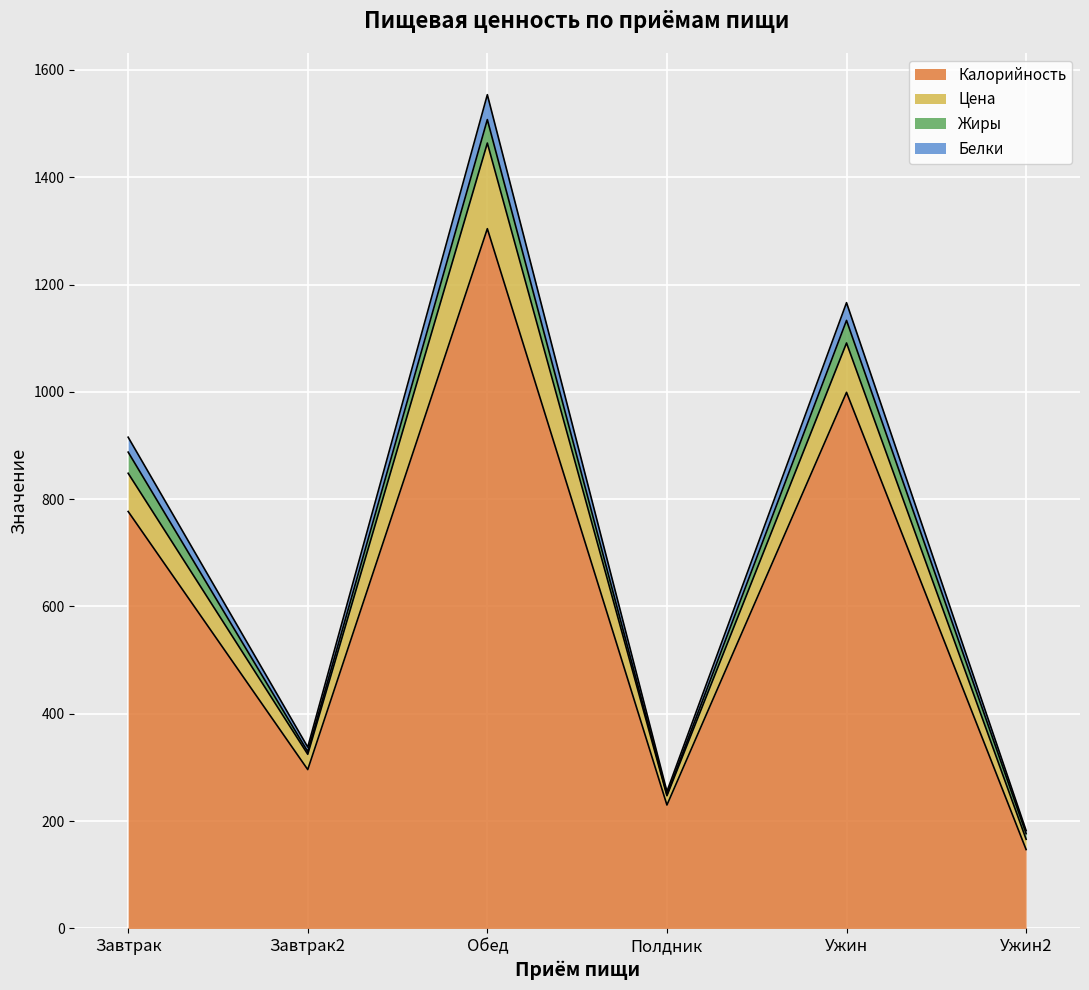

True or false: Белки and Цена intersect in this chart.

False